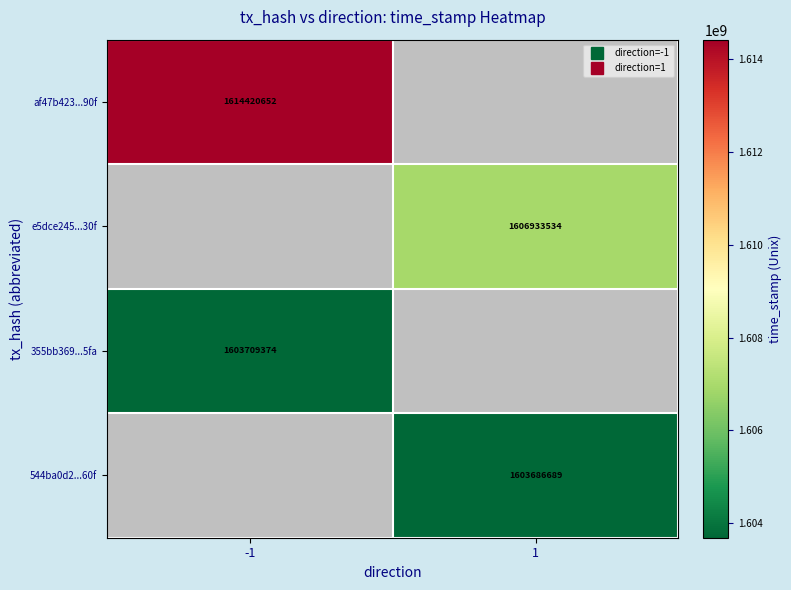

What is the lowest value of the af47b423...90f series?

1614420652.0